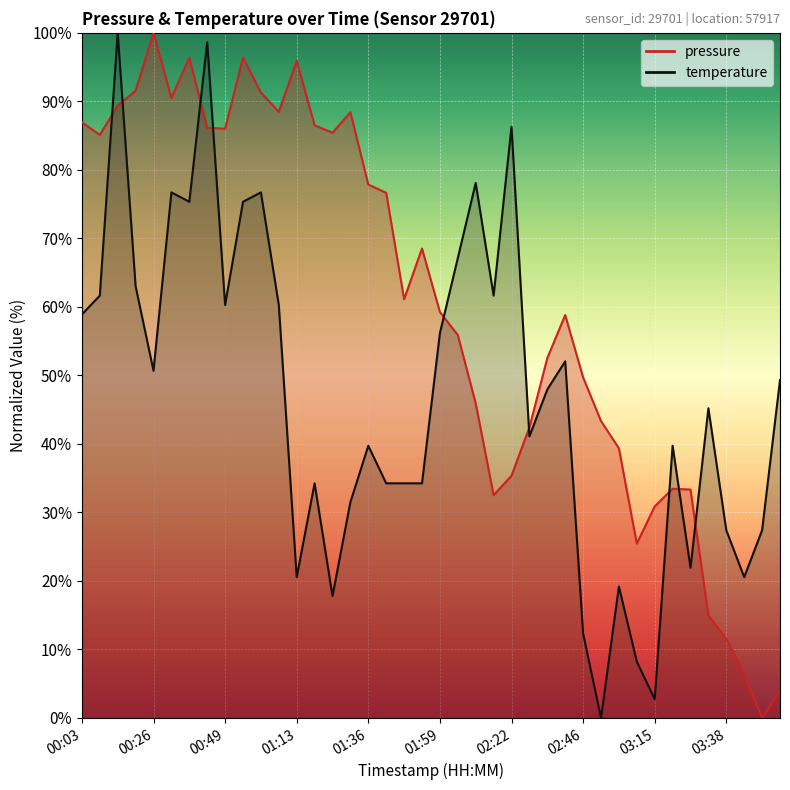

What is the difference between the highest and lowest values at 00:15?

10.6